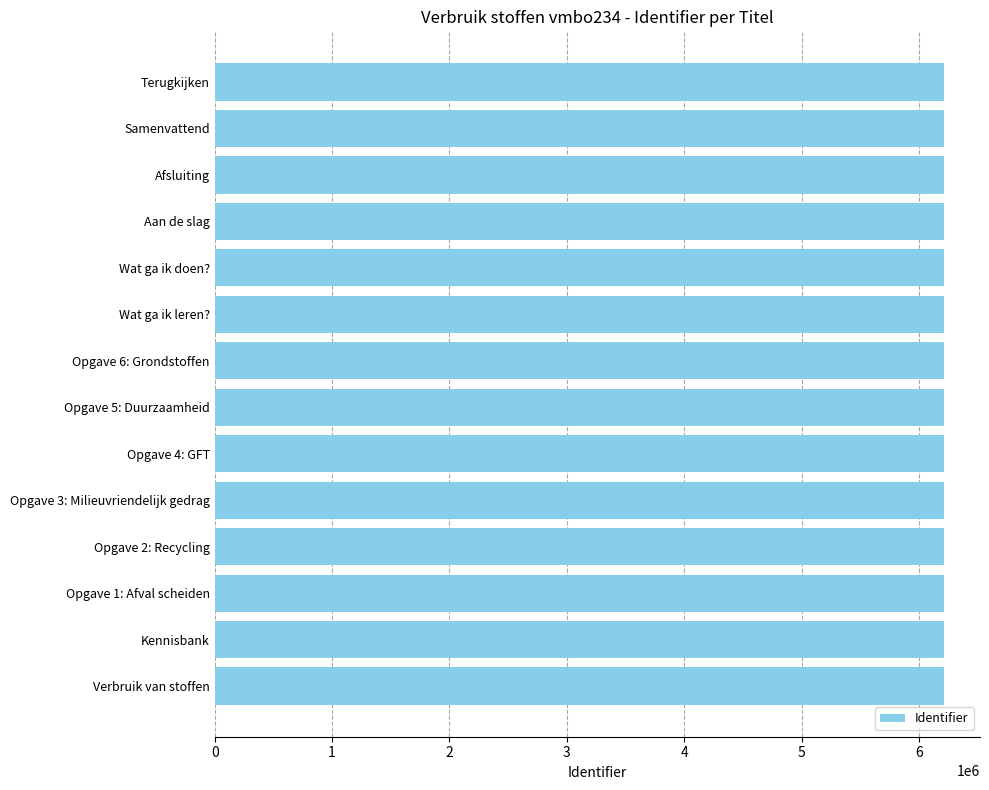

Read the value at Afsluiting.

6210362